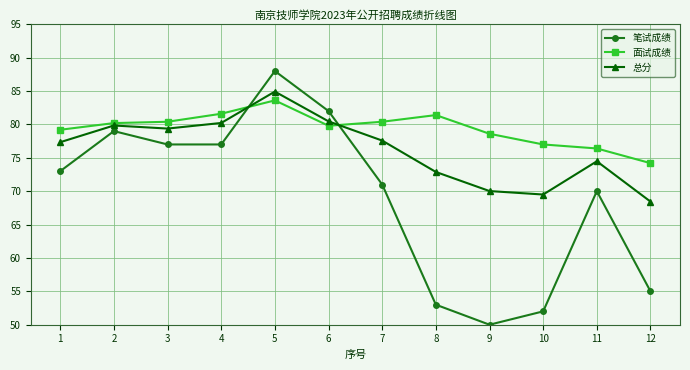

True or false: 笔试成绩 has more than 0 points higher than both neighbors.

True